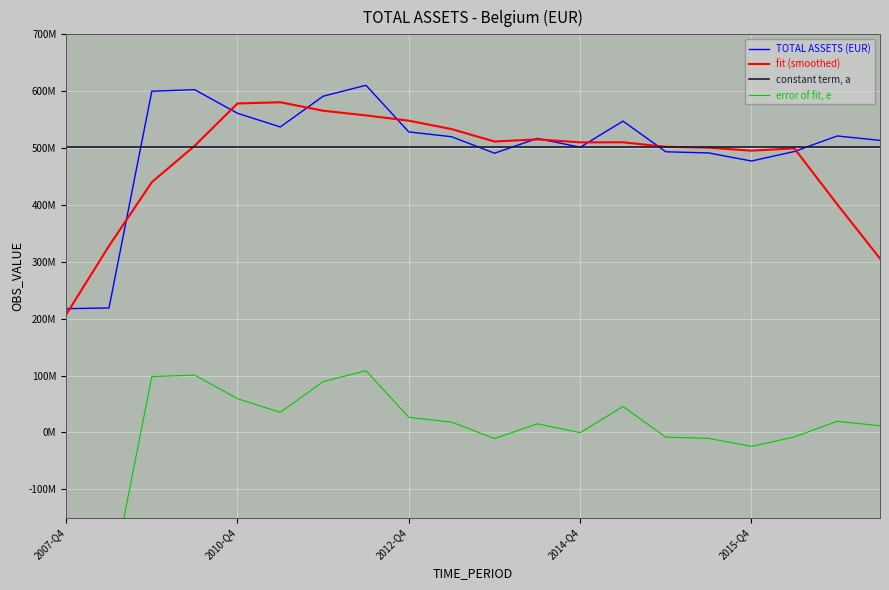

What is the total value across all series at 2012-Q4?

1605001401.8